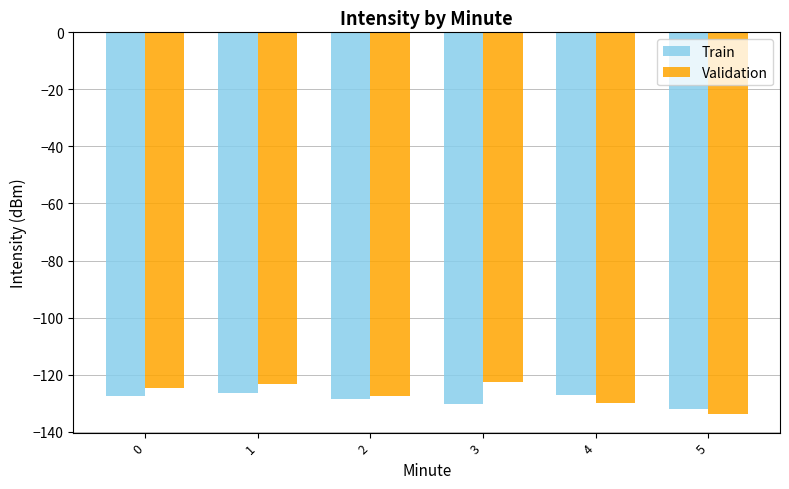

How many values in the Validation series exceed -124?

2